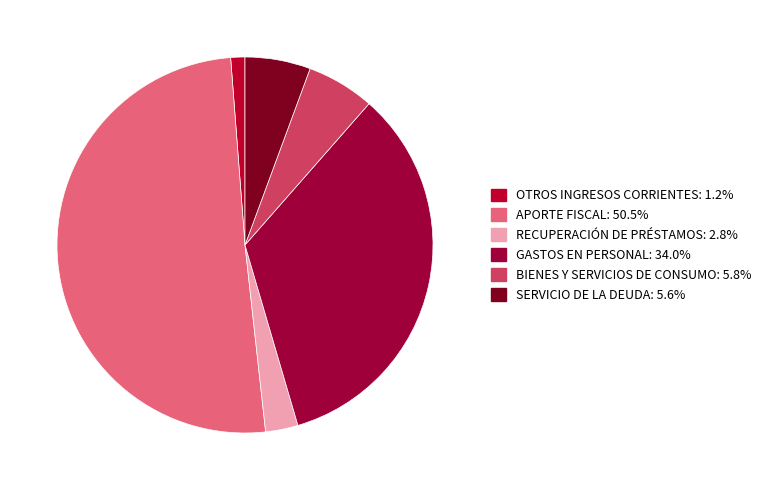

How many segments does this pie chart have?

6